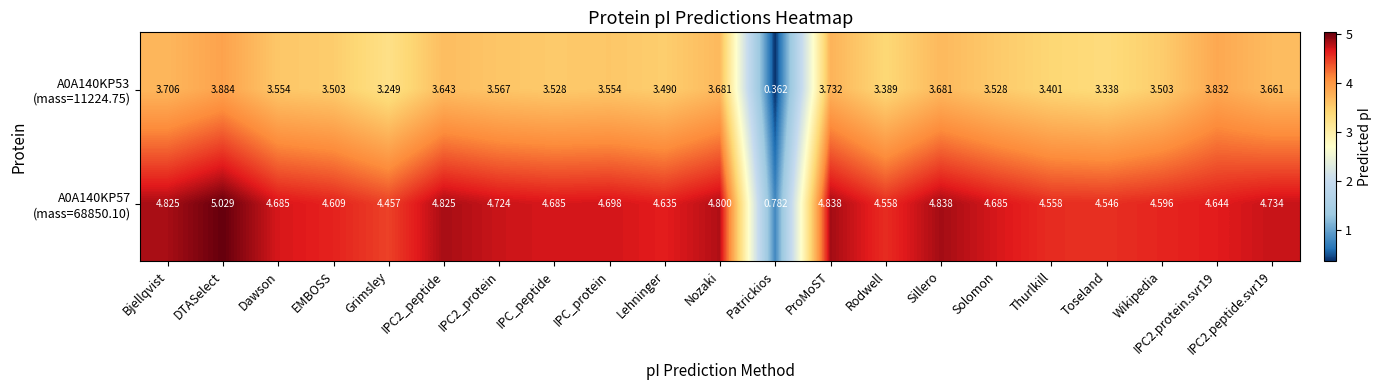

At which category is the sum across all series the highest?

DTASelect